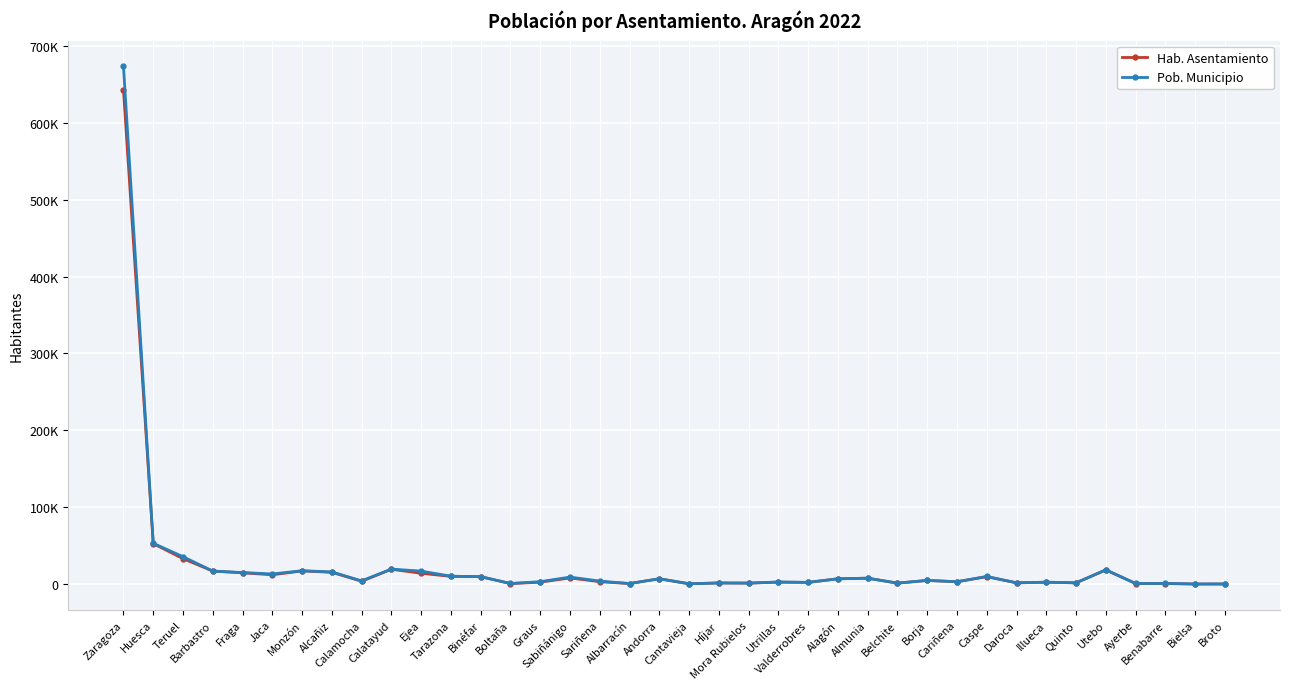

Is it true that Pob. Municipio equals 17214 at Barbastro?

True